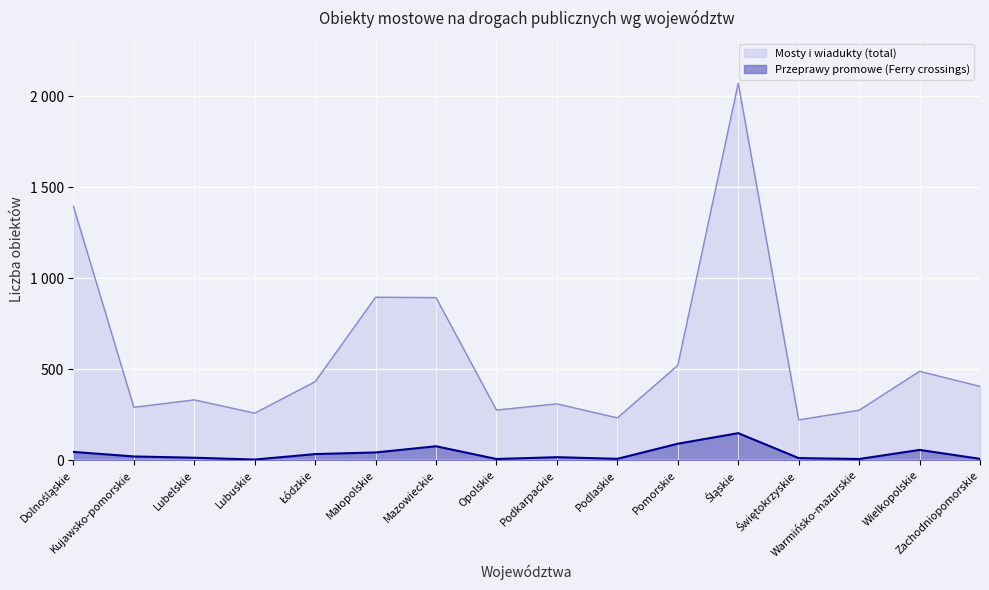

What is the label of the 5th point from the right?

Śląskie